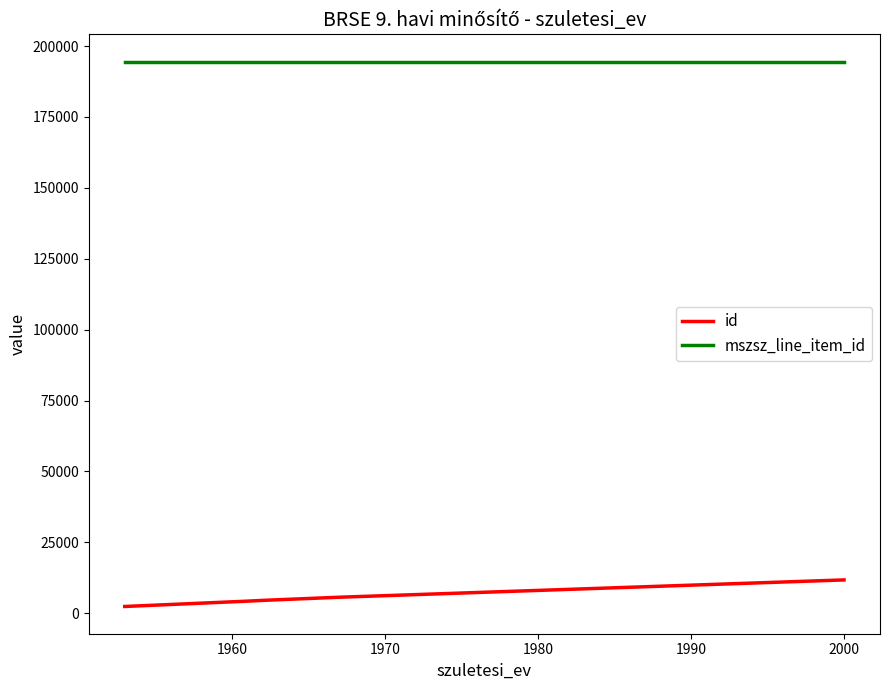

Which series has the largest total across all categories?

mszsz_line_item_id